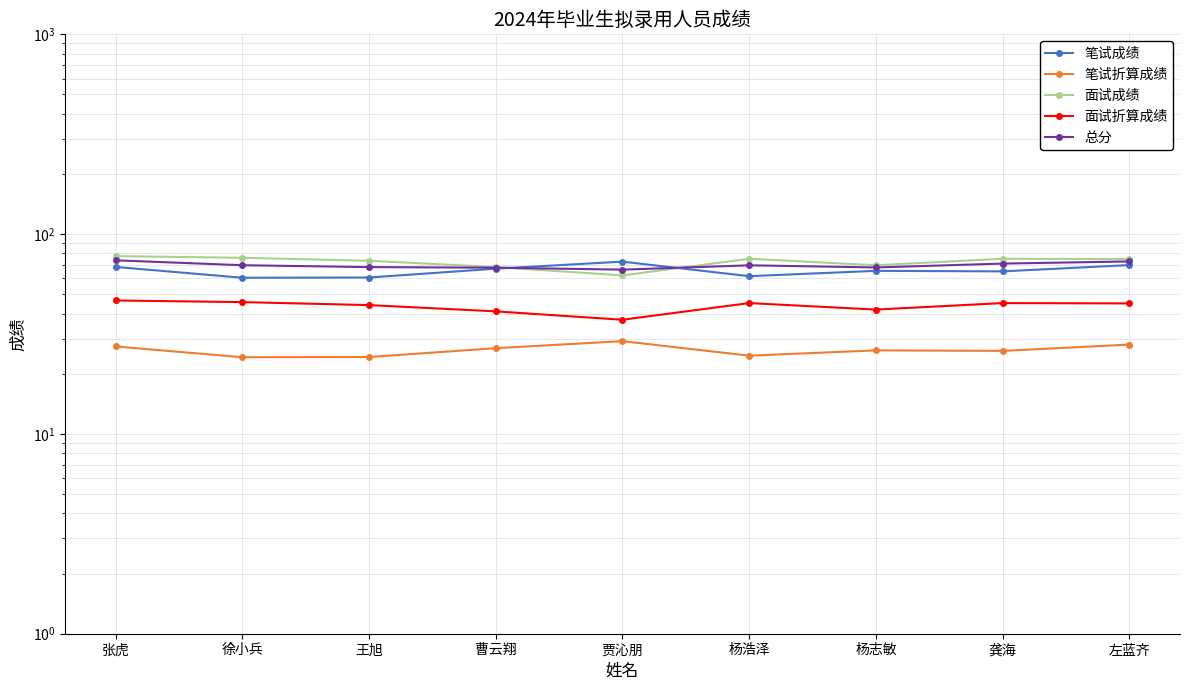

What is the difference between the maximum and minimum values in the 笔试成绩 series?

12.3